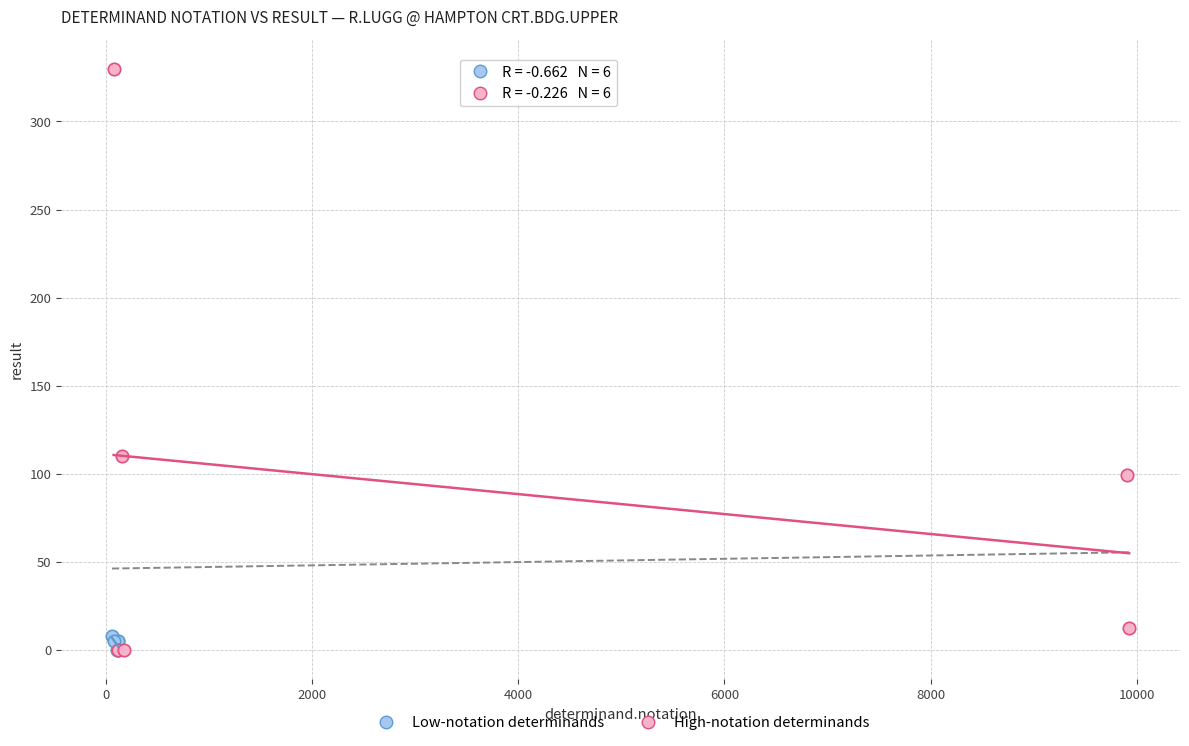

Which series reaches the maximum Y coordinate?

High-notation determinands